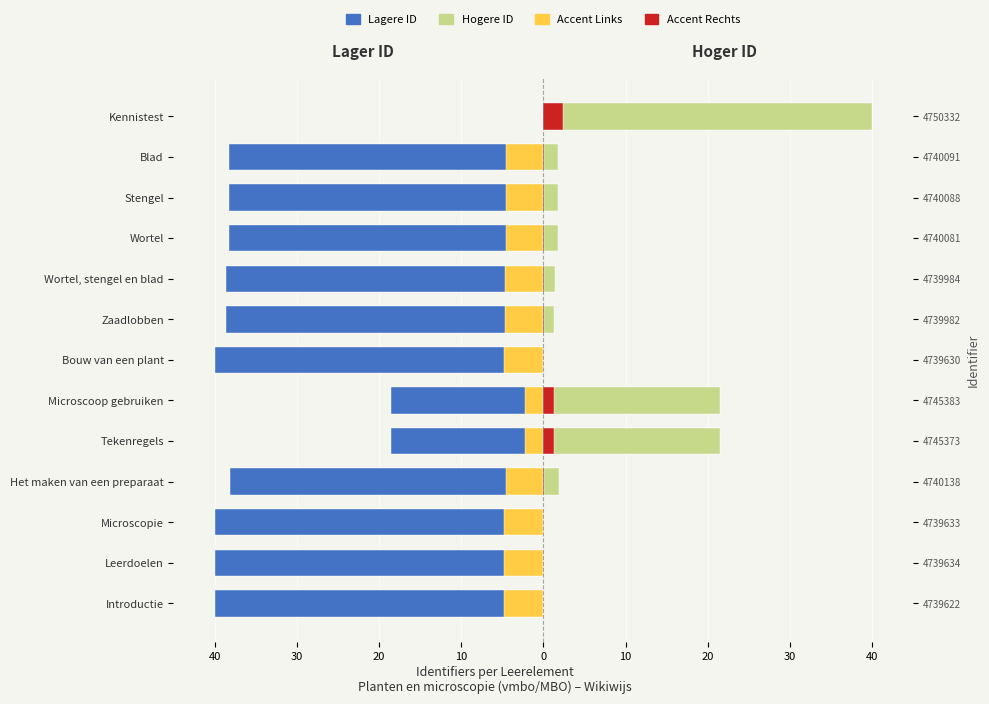

What are all the series names shown in the legend?

Lagere ID, Hogere ID, Accent Links, Accent Rechts